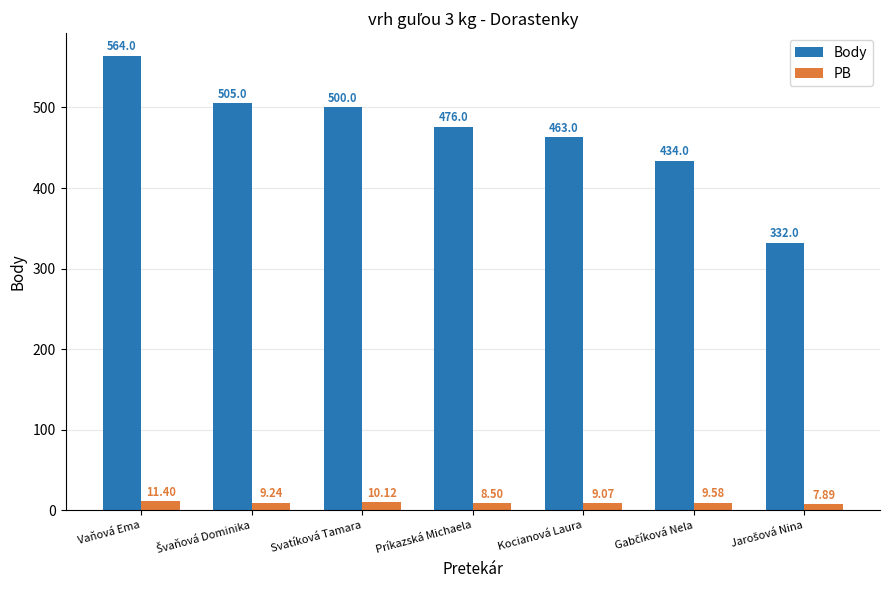

Reading left to right, what are all the values shown in this chart?

Body: 564.0	505.0	500.0	476.0	463.0	434.0	332.0
PB: 11.4	9.2	10.1	8.5	9.1	9.6	7.9